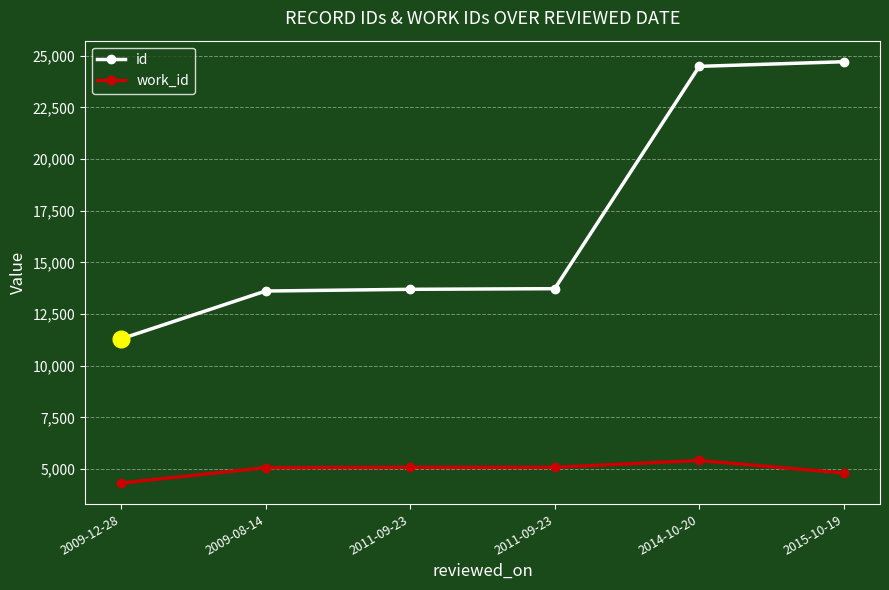

List the series in order of their overall mean, highest first.

id, work_id